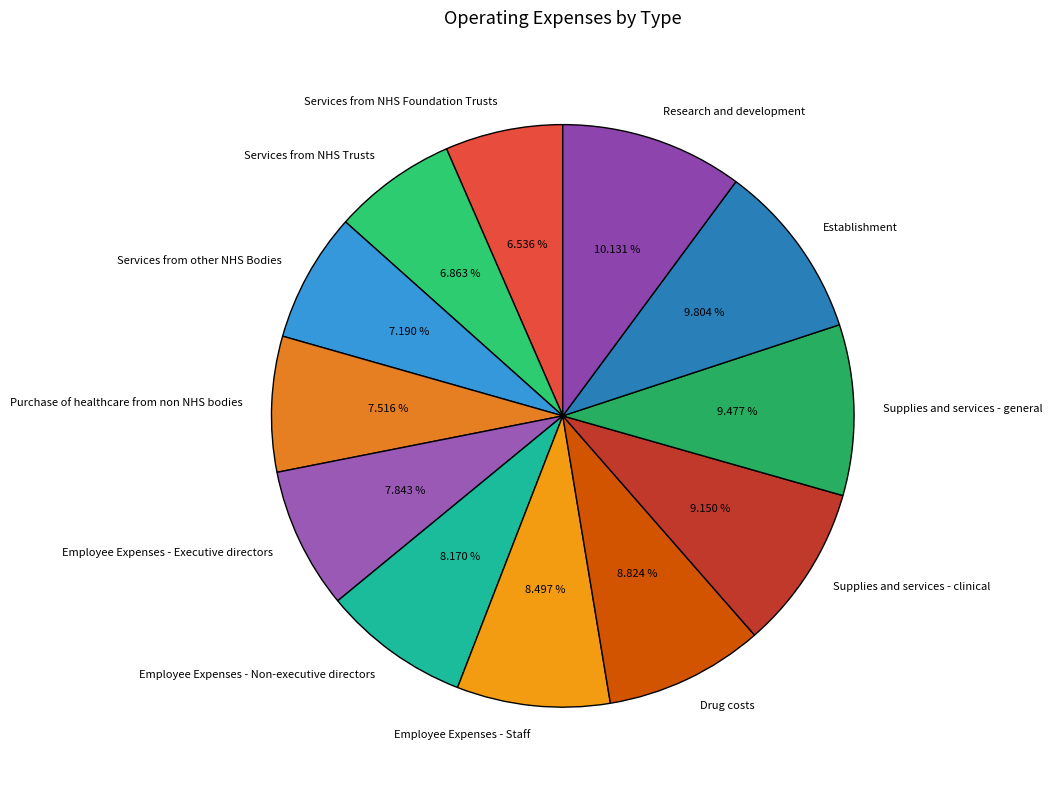

Is there any slice that represents more than half of the pie?

No